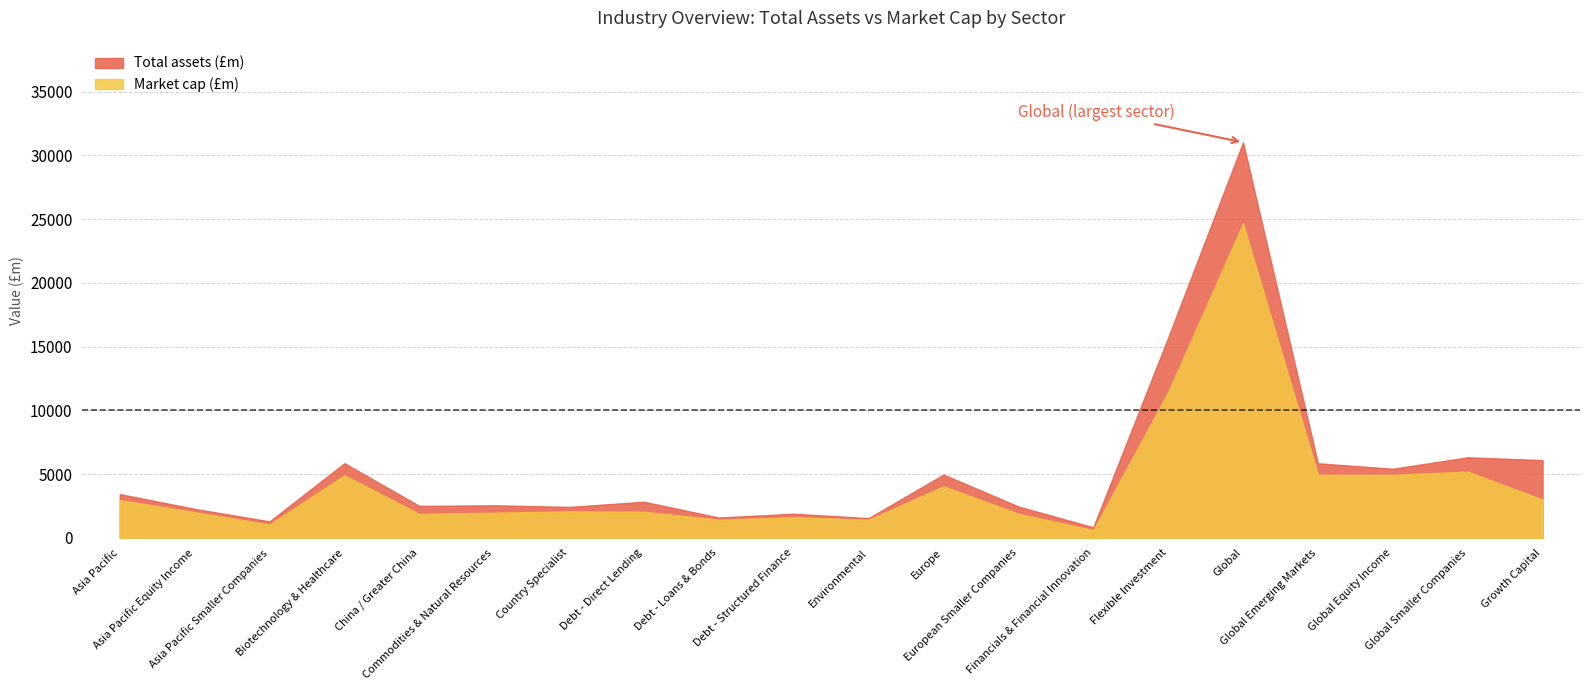

What is the label of the 11th point from the right?

Debt - Structured Finance